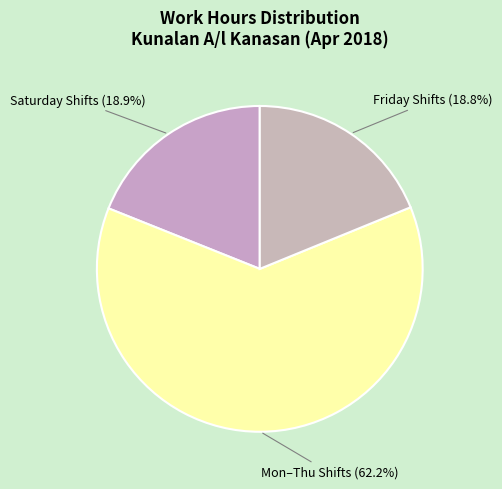

Does Saturday Shifts (18.9%) represent more than half of the total?

No